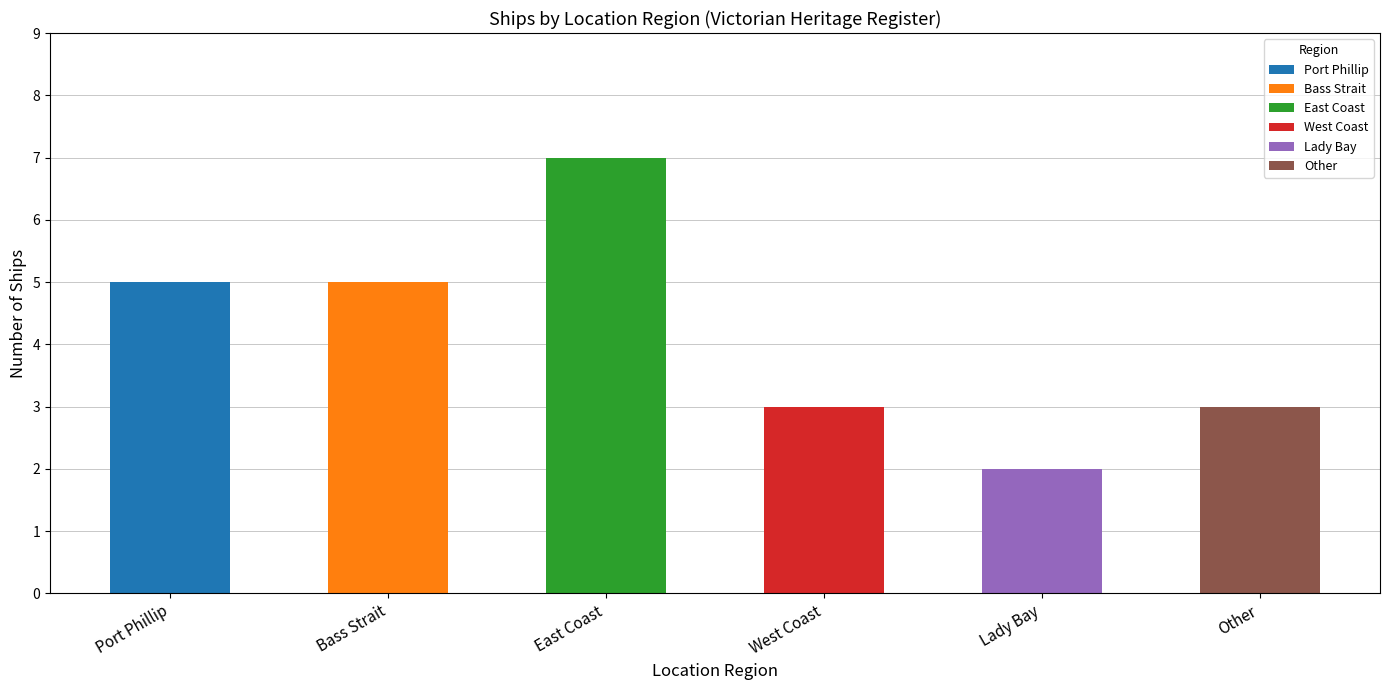

What is the value of the 5th bar from the left?

2